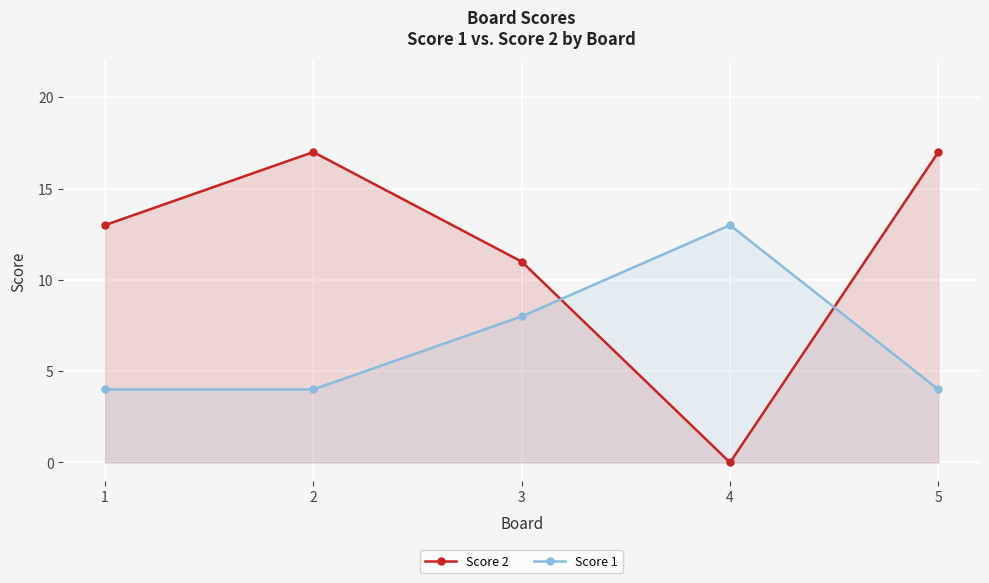

At which category does Score 2 reach its first local peak?

2